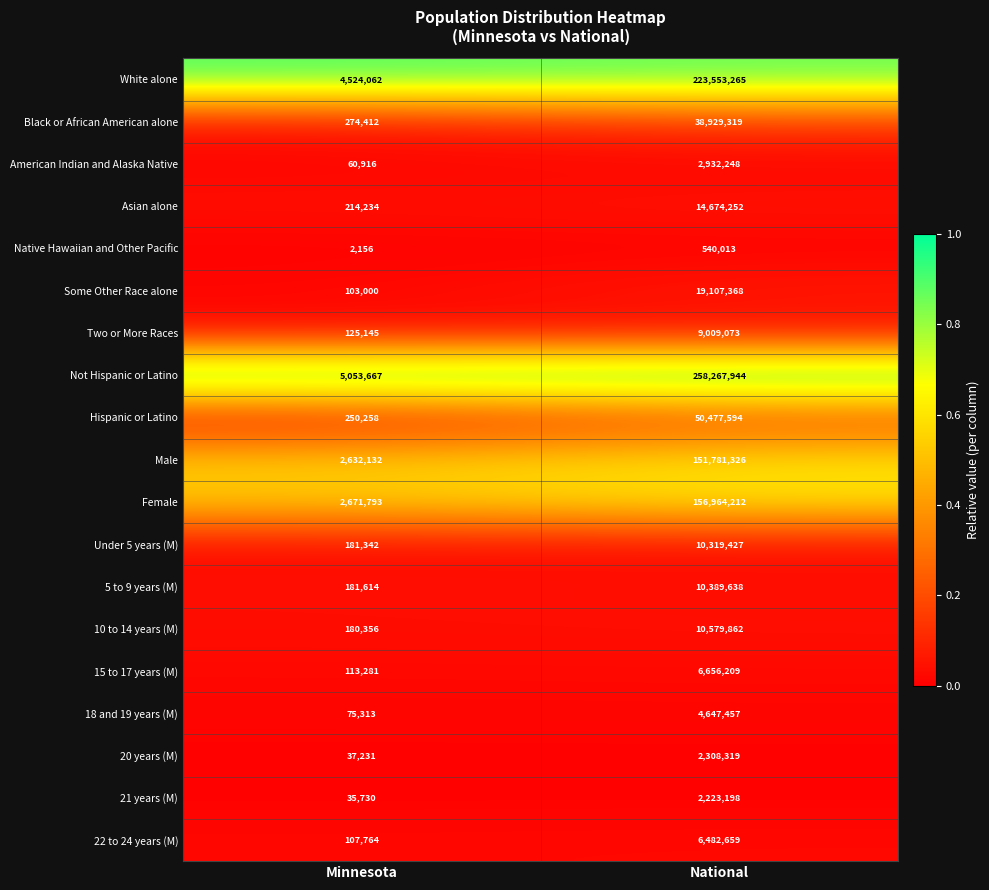

Between Minnesota and National, which series saw the biggest shift?

Not Hispanic or Latino